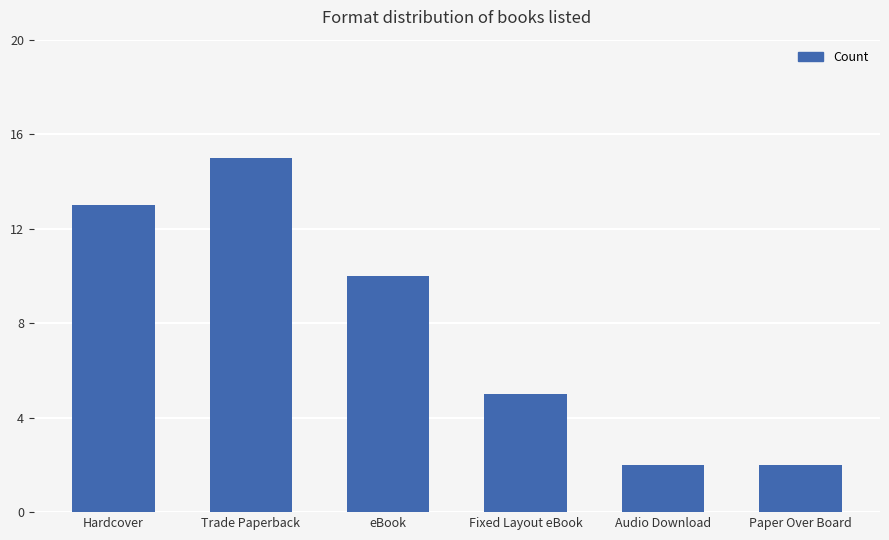

What is the label of the 3rd bar from the left?

eBook